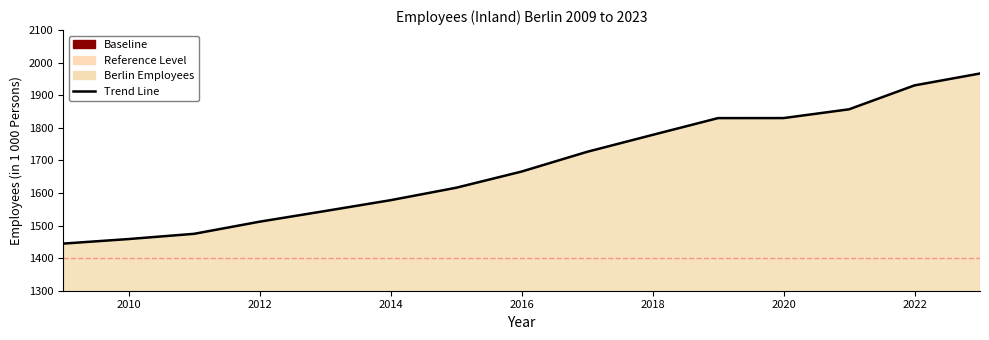

Reading left to right, extract all data points from this chart.

1444.6	1458.6	1474.7	1511.9	1544.6	1577.9	1616.0	1665.7	1726.3	1778.3	1829.8	1829.9	1856.8	1930.2	1966.7